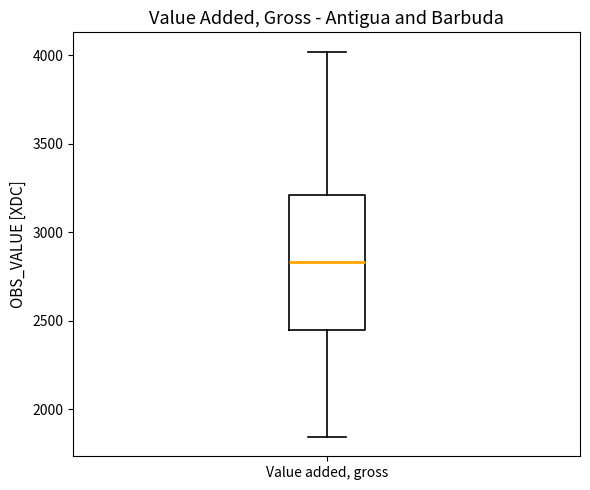

Transcribe this box plot: give where the median line is, the range the box spans, and where the two whiskers end, as read against the y-axis. The values are not printed on the chart, so give them approximately, as read against the axis.

median 2850, box 2450 to 3200, whiskers 1850 to 4000